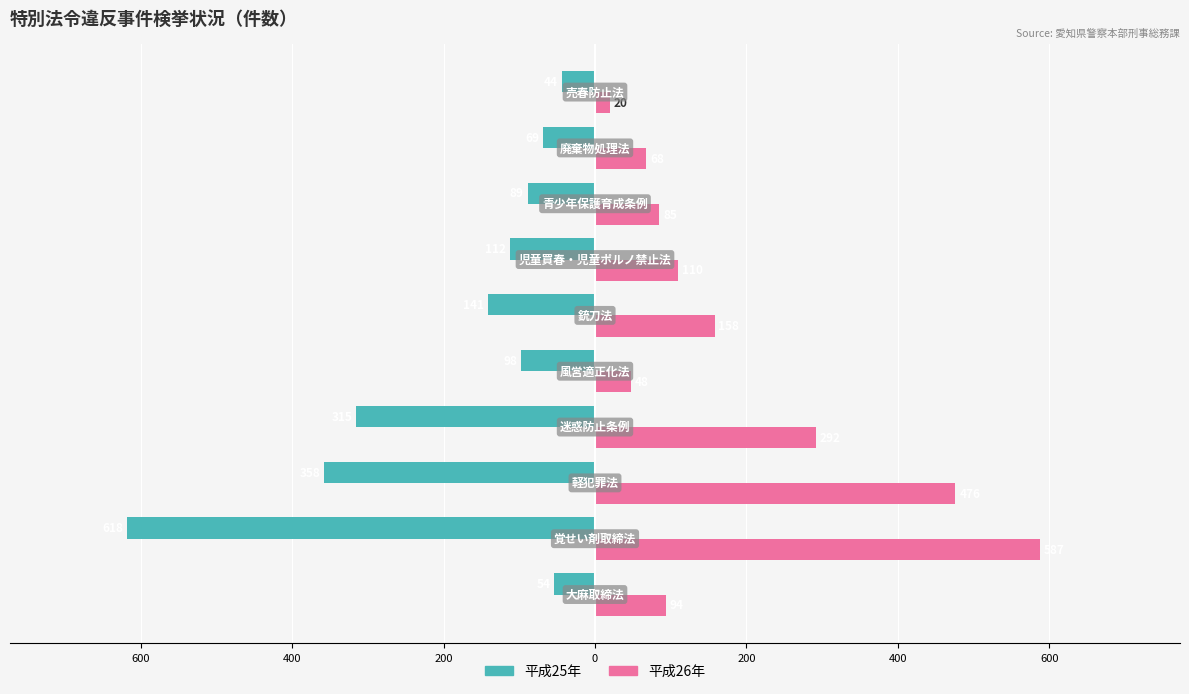

What are all the series names shown in the legend?

平成25年, 平成26年